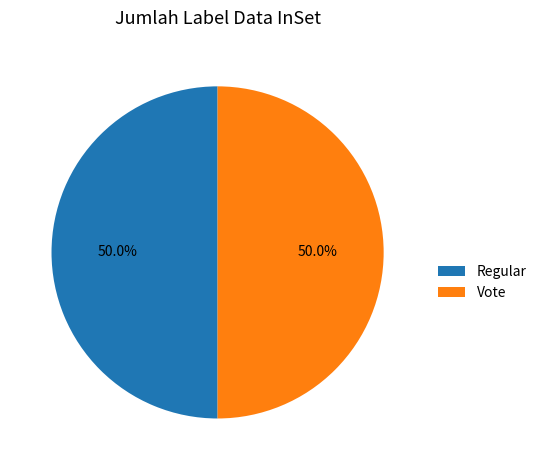

How many segments does this pie chart have?

2